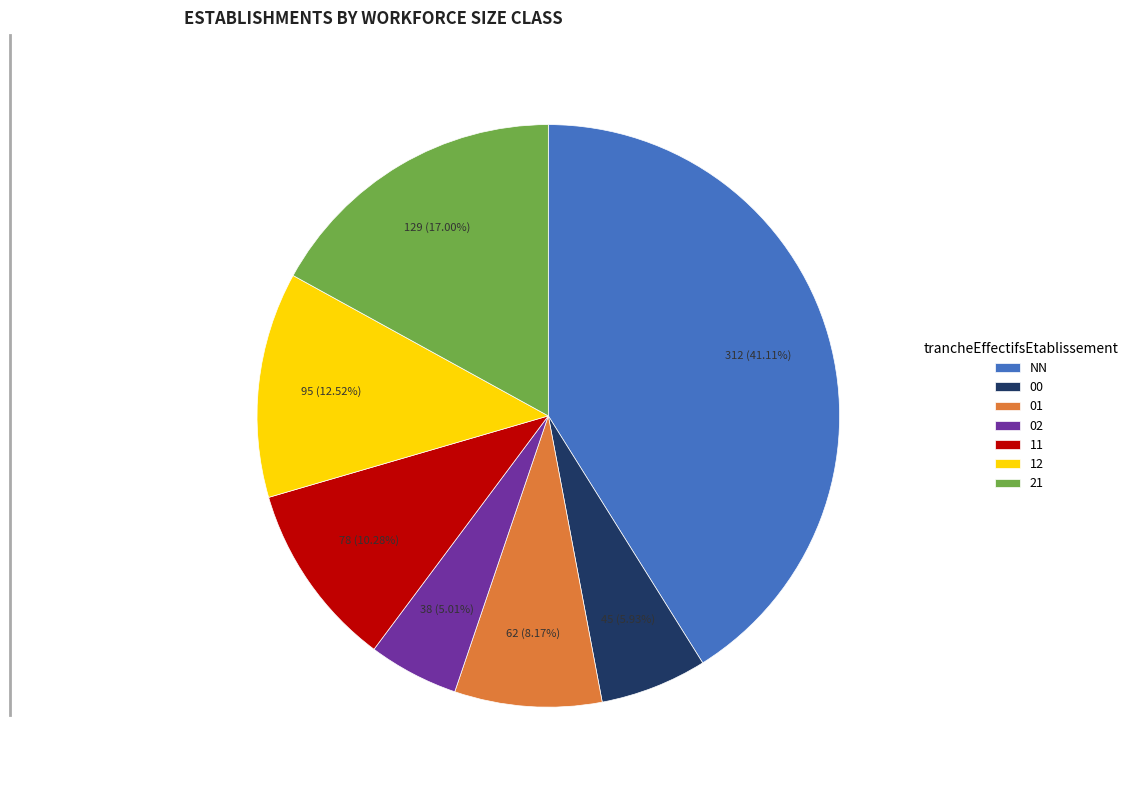

How much of the chart is everything except NN?

58.9%